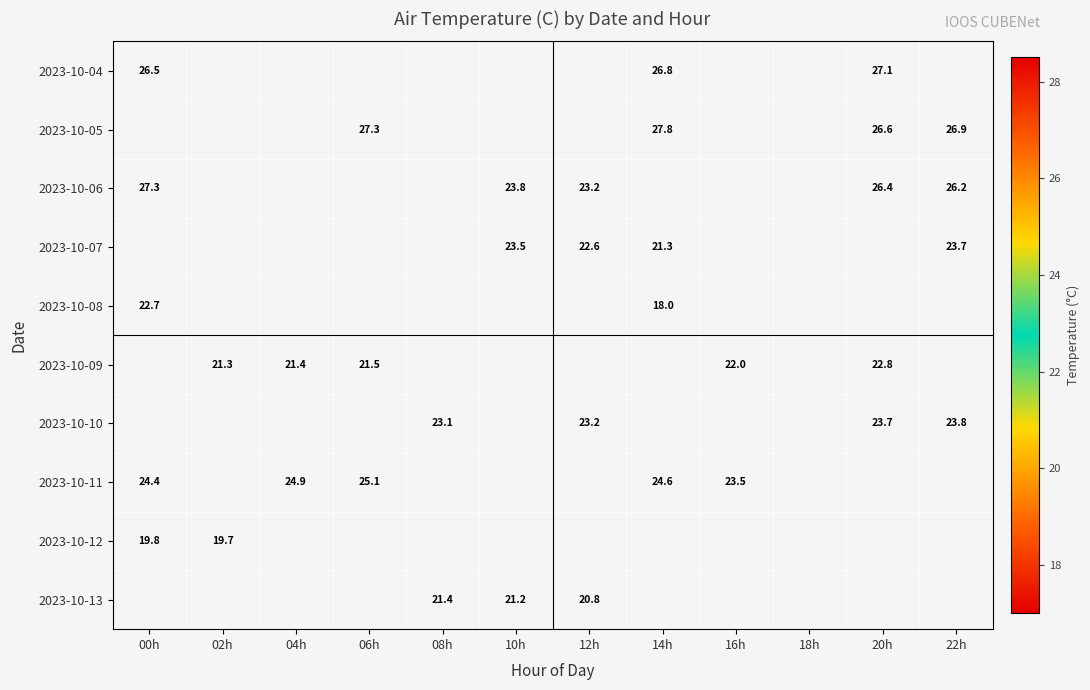

The value of 2023-10-05 at 14h is 49.5. True or false?

False